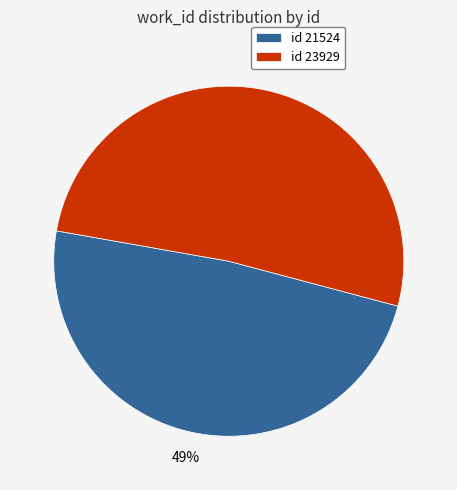

Which slice is the smallest?

id 21524